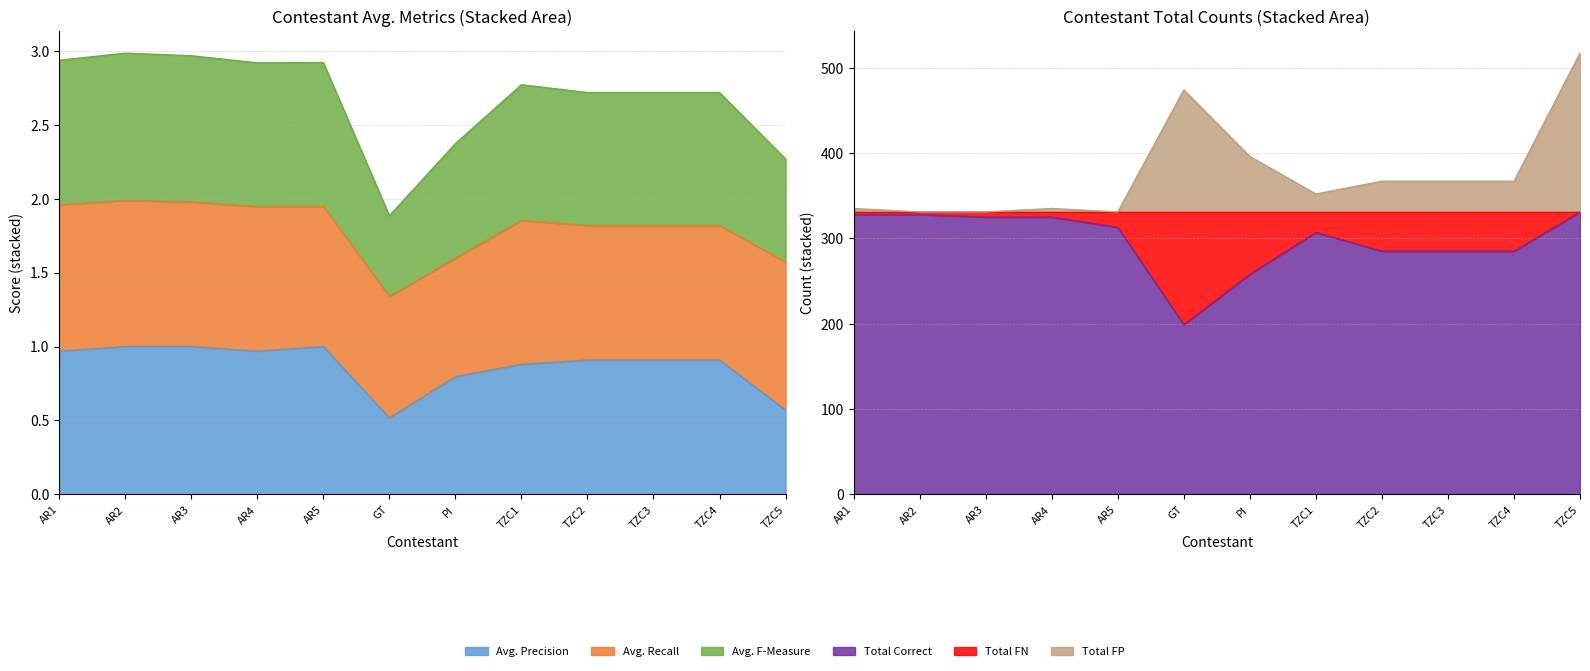

True or false: Avg. F-Measure and Avg. Precision cross at least once.

False